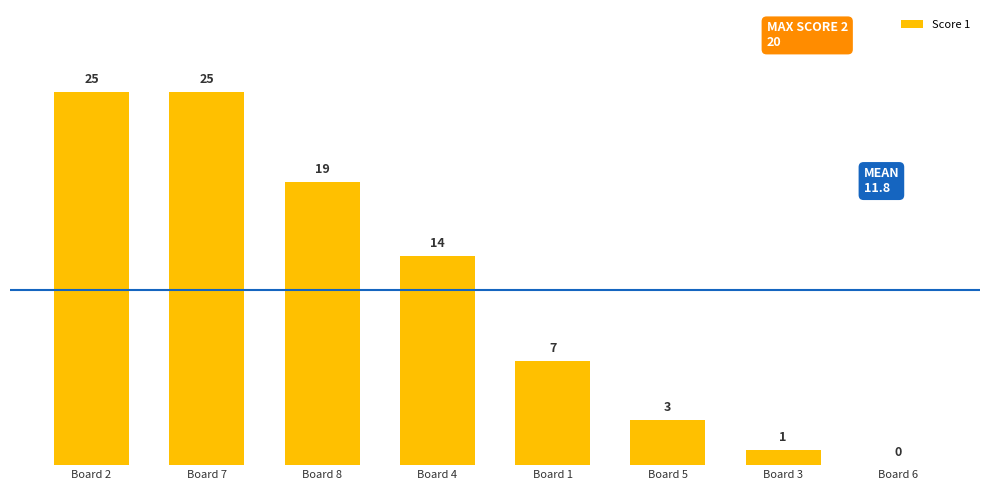

How many categories are shown in the chart?

8